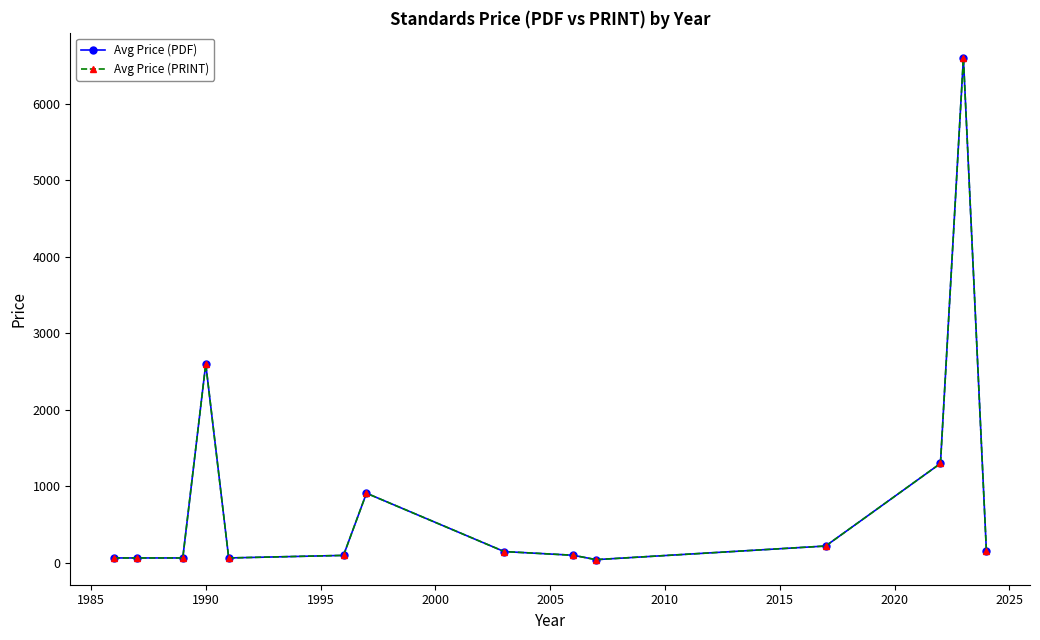

Which series has the widest spread of values?

Avg Price (PDF)